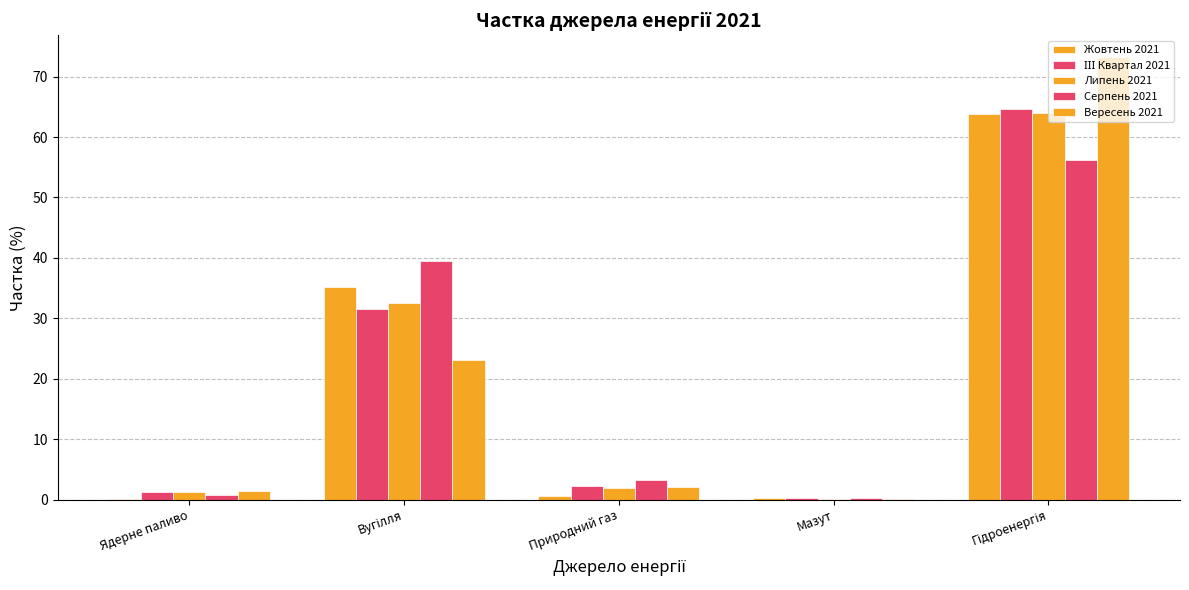

How many groups of bars are there?

5